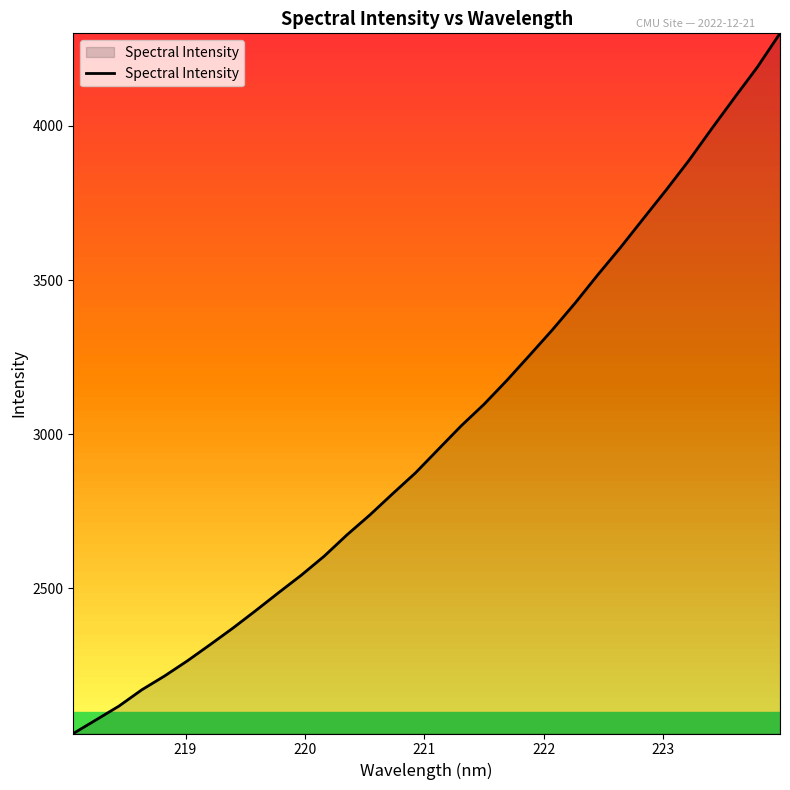

How many values are below 2950?

16